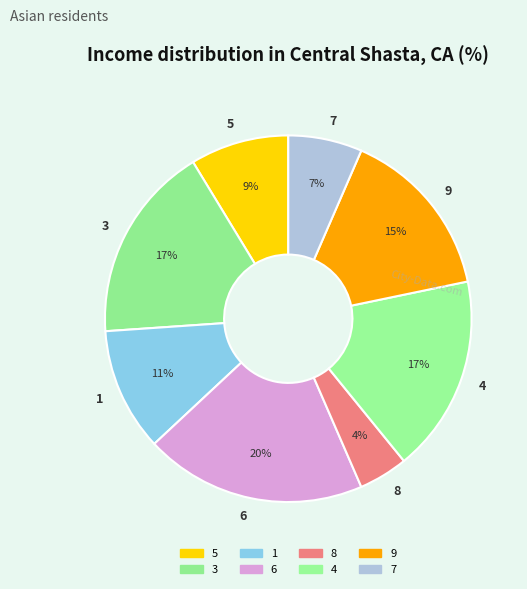

Count the number of slices in the pie.

8